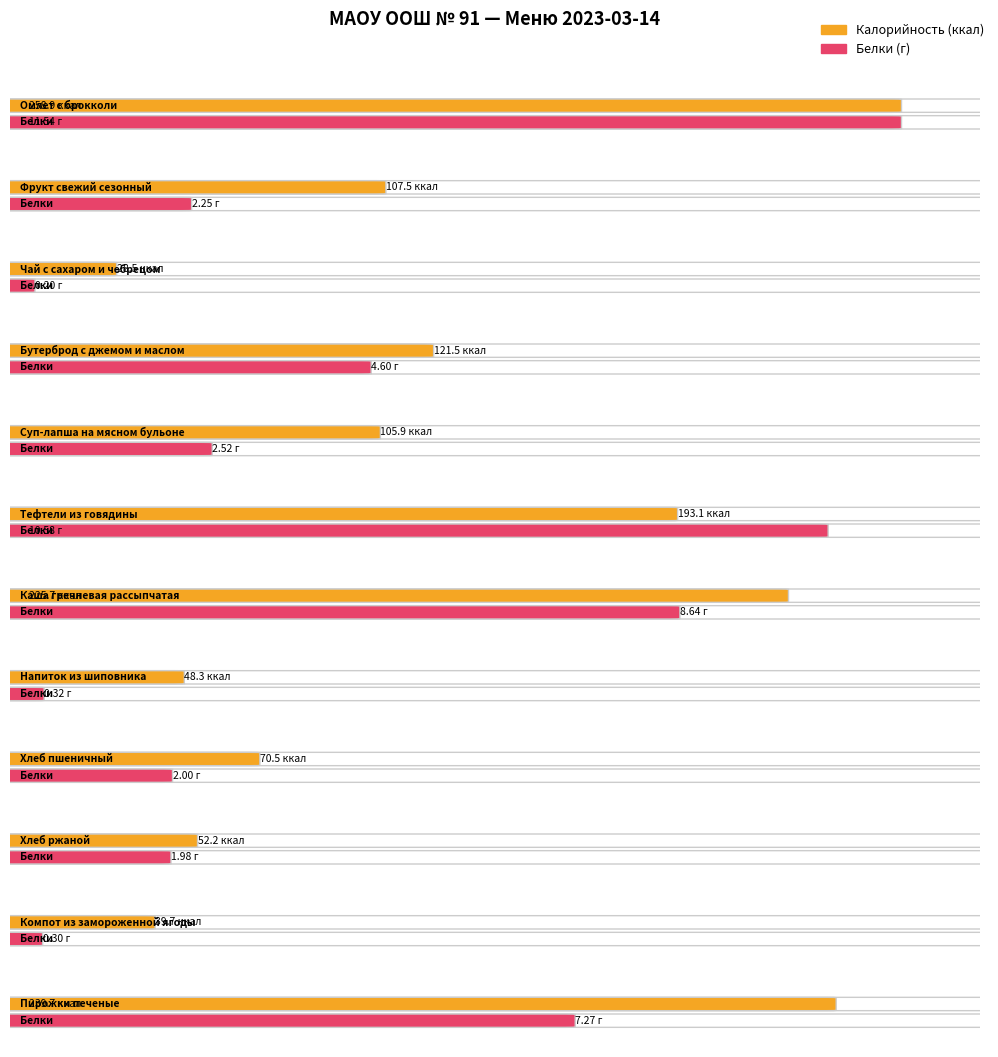

What position from the right is Хлеб ржаной?

3